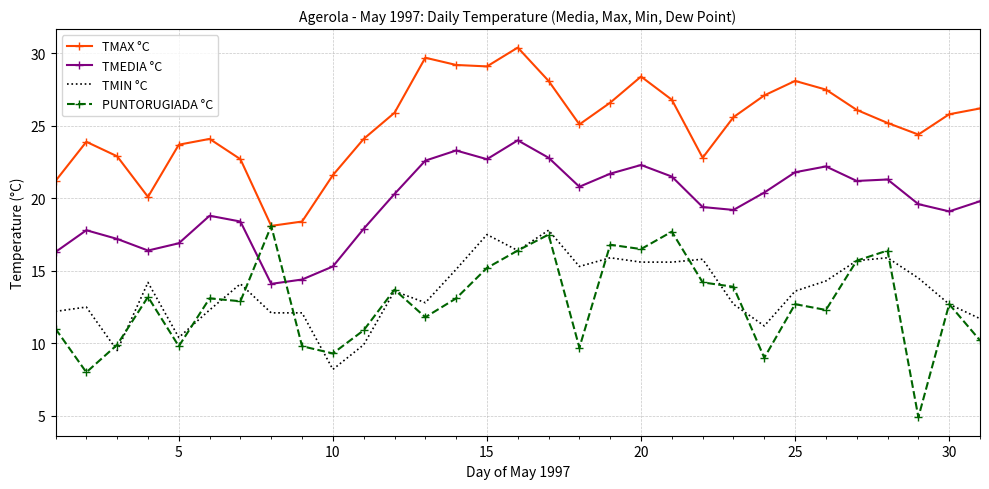

True or false: TMIN °C has more than 2 points higher than both neighbors.

True